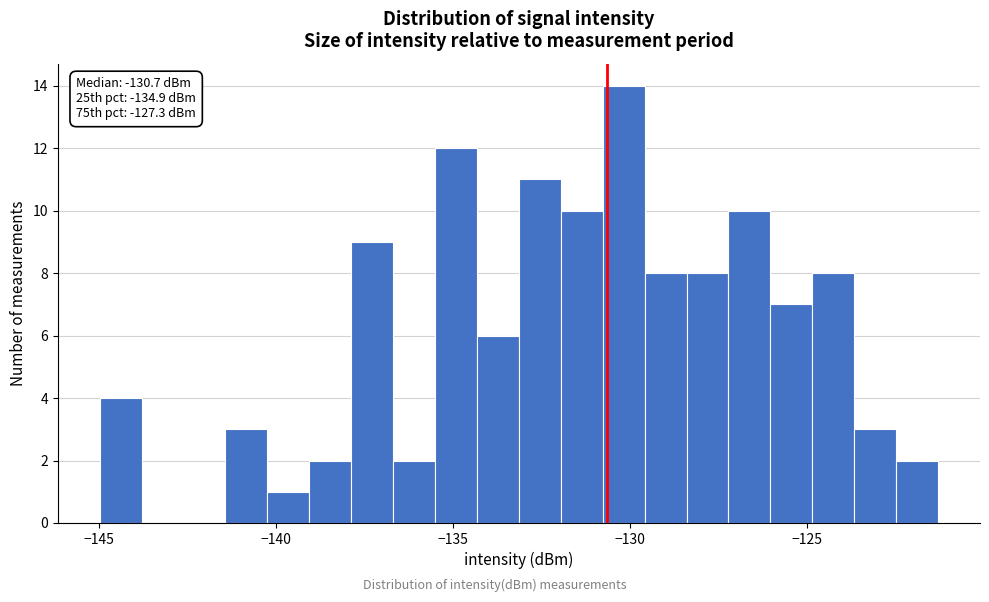

Around what value on the x-axis is the tallest bar? Give the approximate position of its centre, as read against the axis.

-130.0